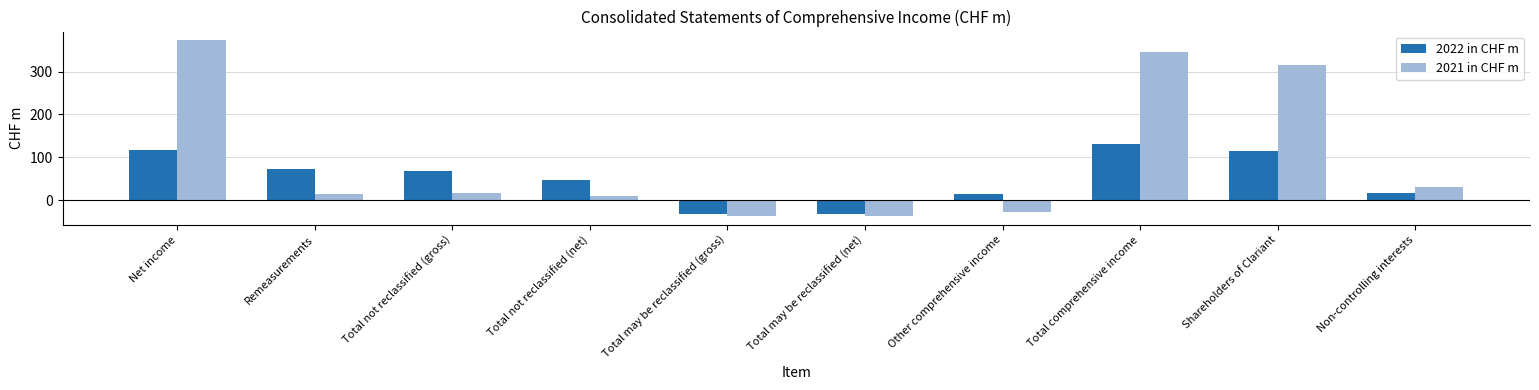

Count the number of categories in the chart.

10